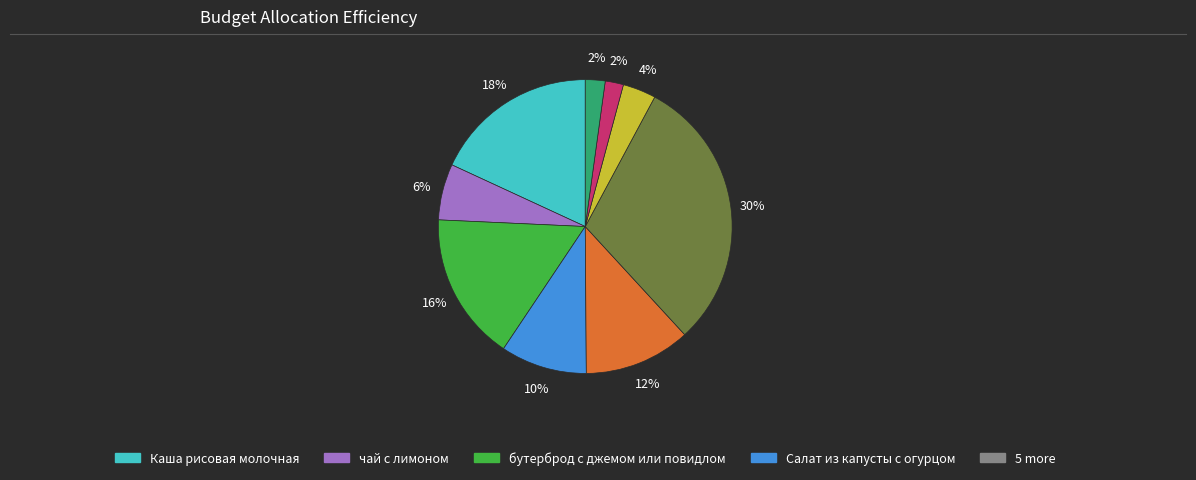

Is there any slice that represents more than half of the pie?

No